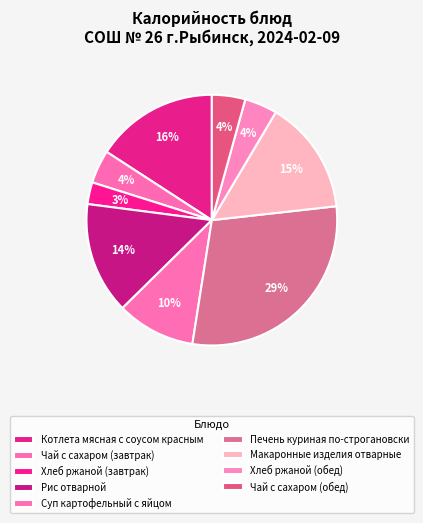

How many segments does this pie chart have?

9